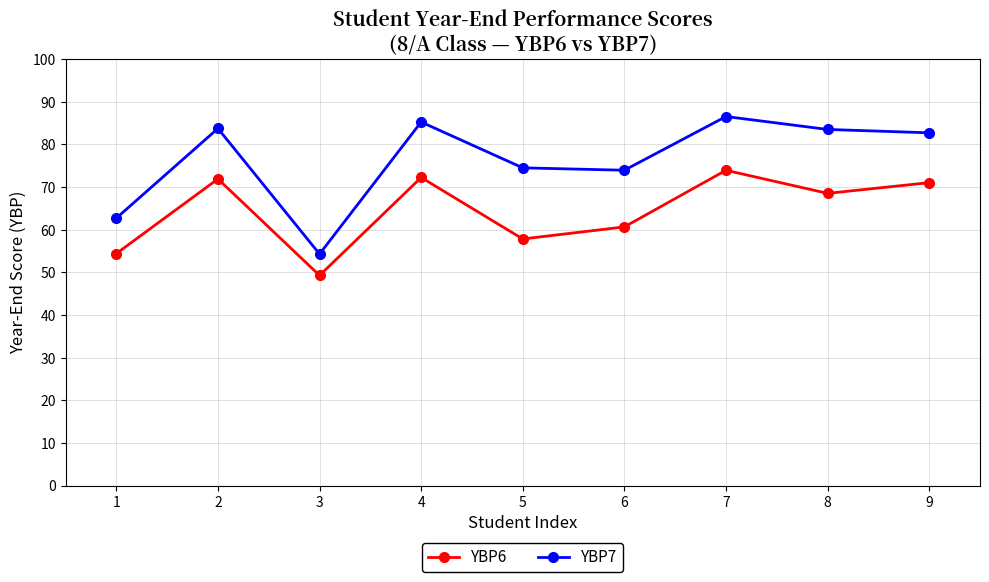

How many distinct data groups are displayed?

2